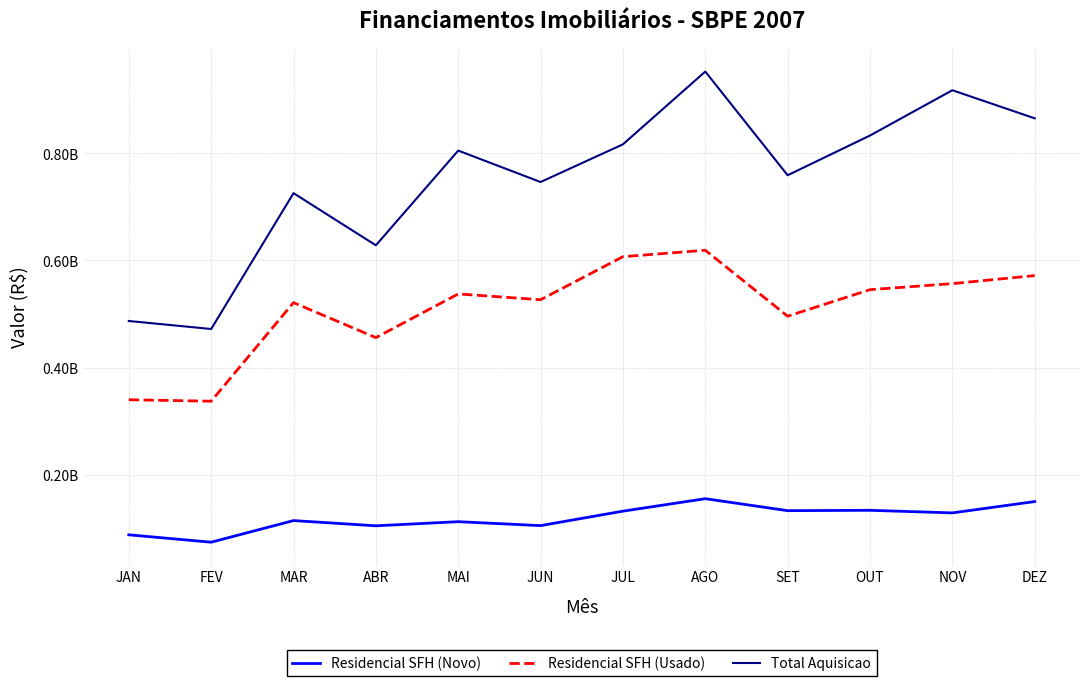

What is the spread (max minus min) of values at FEV?

397990915